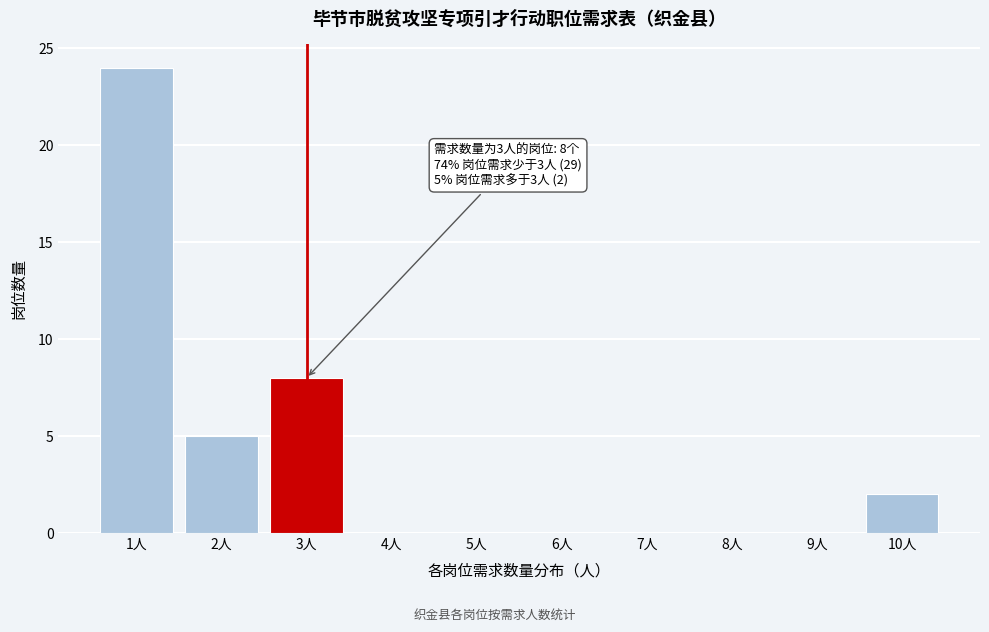

Which range on the x-axis has the tallest bar?

0.5 to 1.5